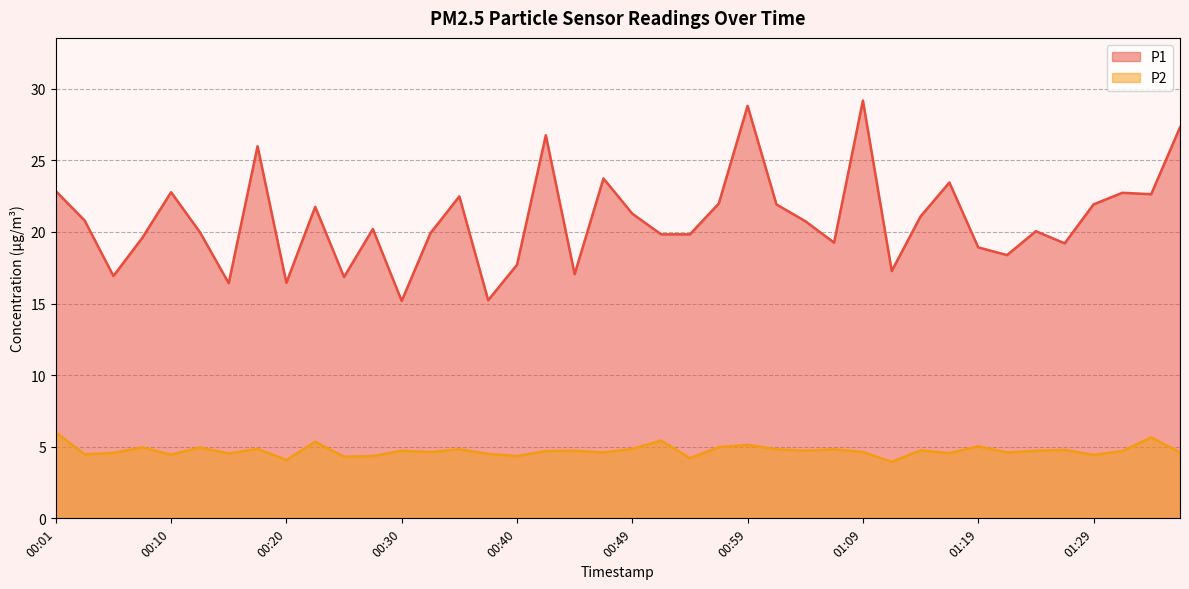

Reading left to right, extract all data points from this chart.

P1: 00:01=22.9	00:03=20.8	00:05=16.9	00:08=19.6	00:10=22.8	00:13=20.0	00:15=16.4	00:18=26.0	00:20=16.4	00:23=21.8	00:25=16.9	00:28=20.2	00:30=15.2	00:32=19.9	00:35=22.5	00:37=15.2	00:40=17.7	00:42=26.8	00:45=17.1	00:47=23.7	00:49=21.3	00:52=19.8	00:54=19.8	00:57=22.0	00:59=28.8	01:02=21.9	01:04=20.8	01:07=19.2	01:09=29.2	01:11=17.3	01:14=21.1	01:16=23.4	01:19=18.9	01:21=18.4	01:24=20.1	01:26=19.2	01:29=21.9	01:31=22.7	01:33=22.6	01:36=27.3
P2: 00:01=6.0	00:03=4.5	00:05=4.6	00:08=5.0	00:10=4.5	00:13=5.0	00:15=4.5	00:18=4.8	00:20=4.1	00:23=5.3	00:25=4.3	00:28=4.3	00:30=4.7	00:32=4.6	00:35=4.8	00:37=4.5	00:40=4.3	00:42=4.7	00:45=4.7	00:47=4.6	00:49=4.8	00:52=5.4	00:54=4.2	00:57=5.0	00:59=5.1	01:02=4.8	01:04=4.7	01:07=4.8	01:09=4.6	01:11=4.0	01:14=4.8	01:16=4.5	01:19=5.0	01:21=4.6	01:24=4.7	01:26=4.8	01:29=4.4	01:31=4.7	01:33=5.7	01:36=4.6